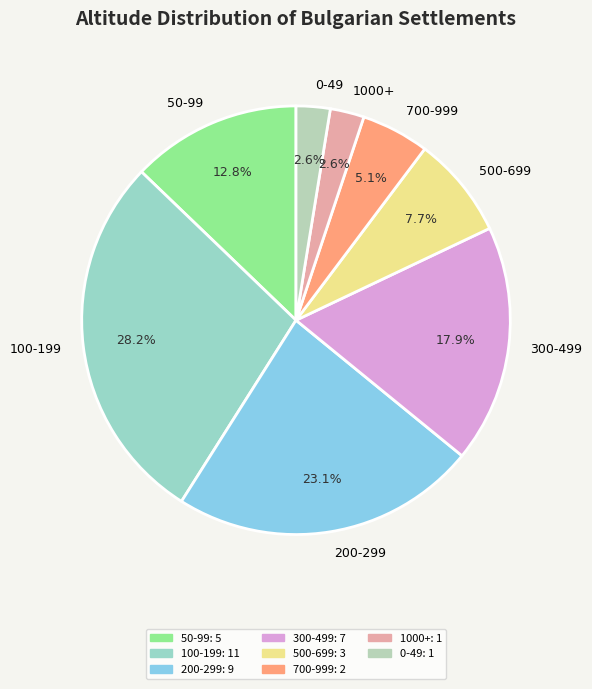

To the nearest percent, what is the difference between the largest and smallest slice percentages?

26%